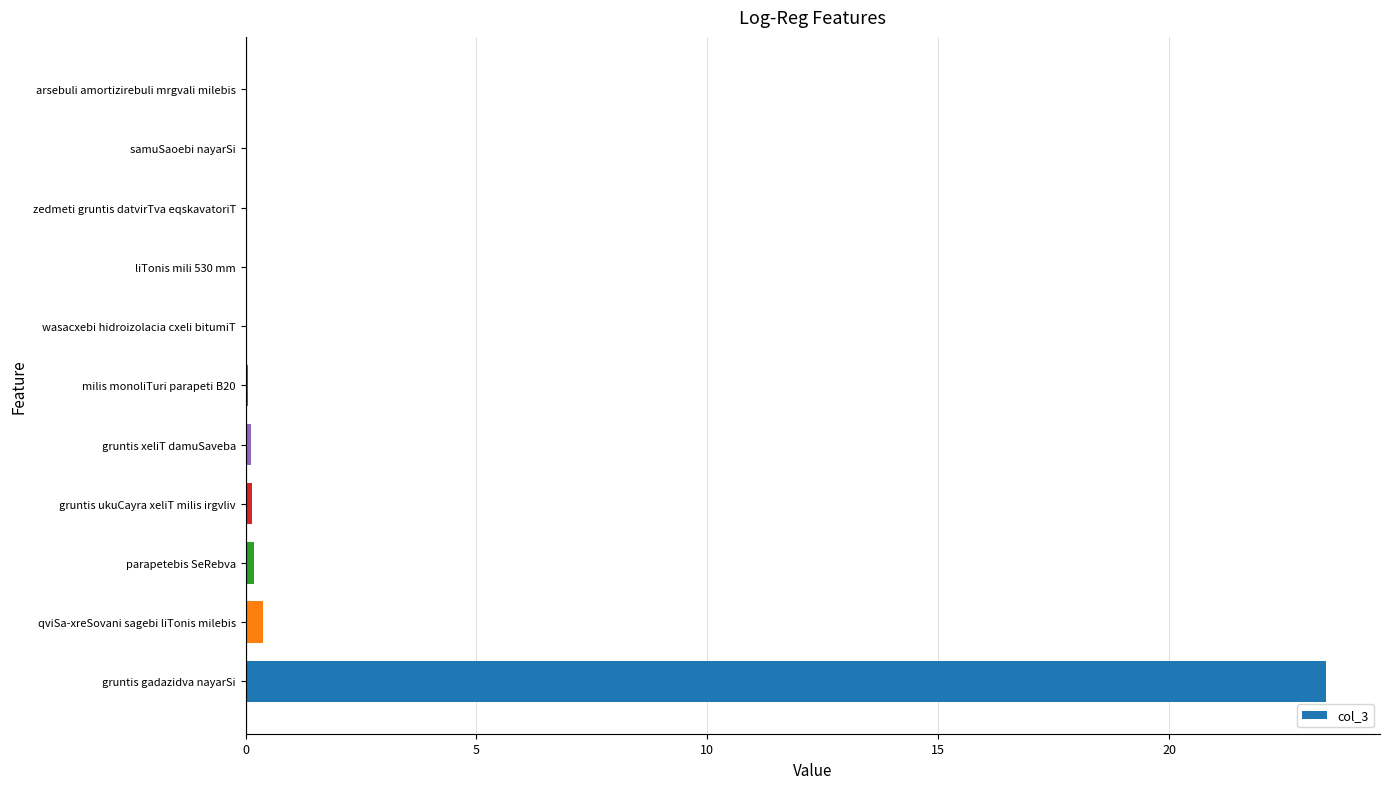

Which label corresponds to the largest value in the chart?

gruntis gadazidva nayarSi